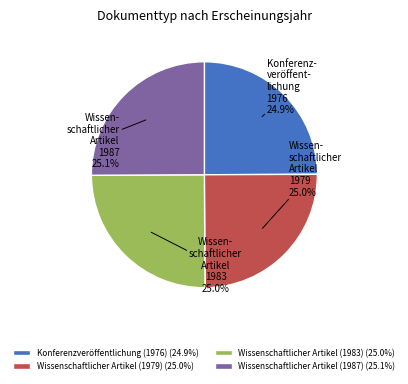

Is there a majority slice in this chart?

No